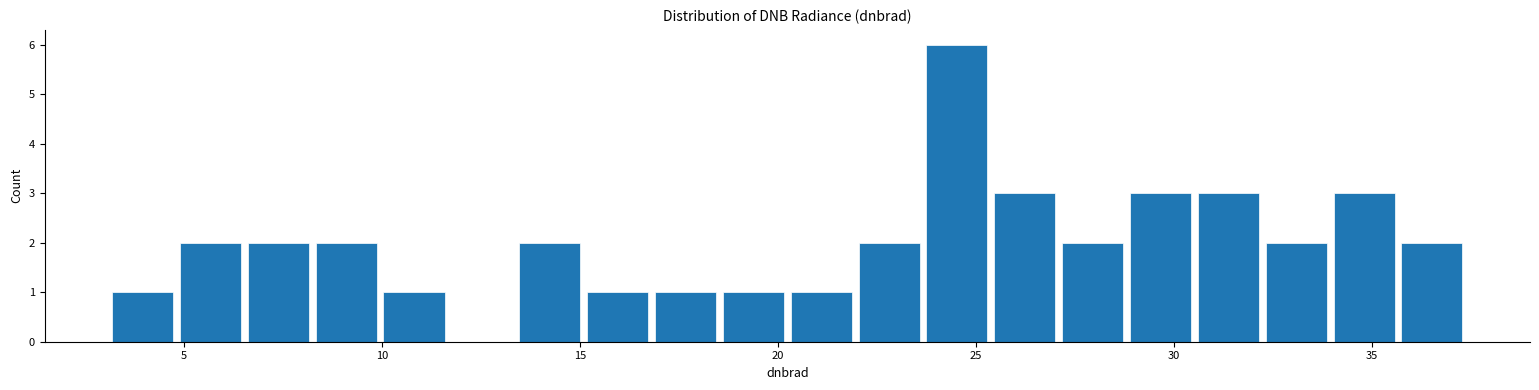

Read against the x-axis, roughly where is the centre of the tallest bar?

24.5